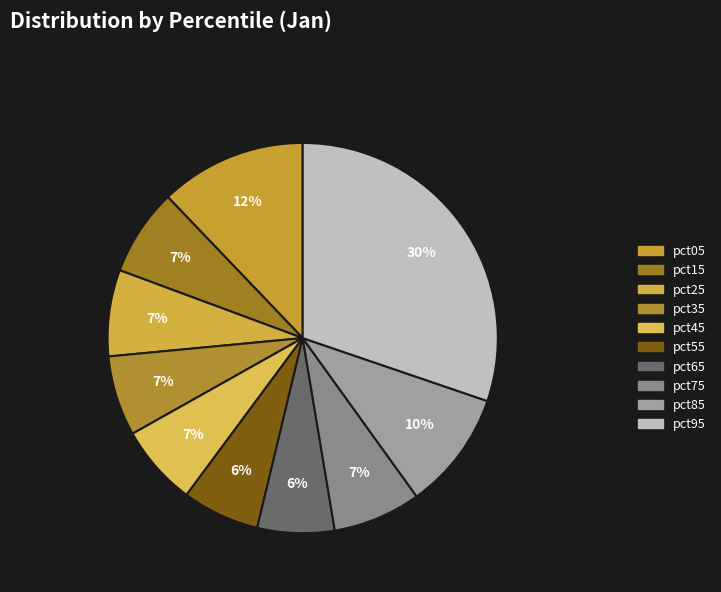

Which category has the biggest portion of the pie?

pct95